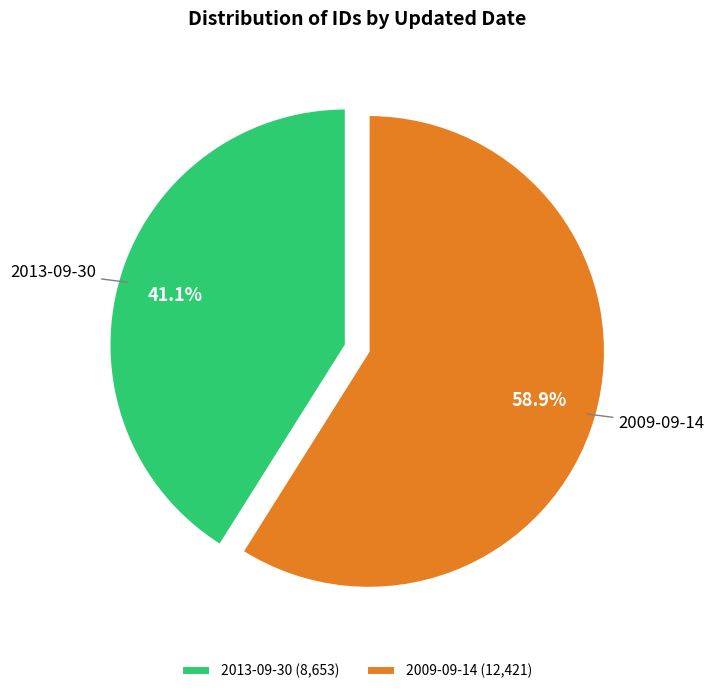

What is the smallest slice in the pie chart?

2013-09-30